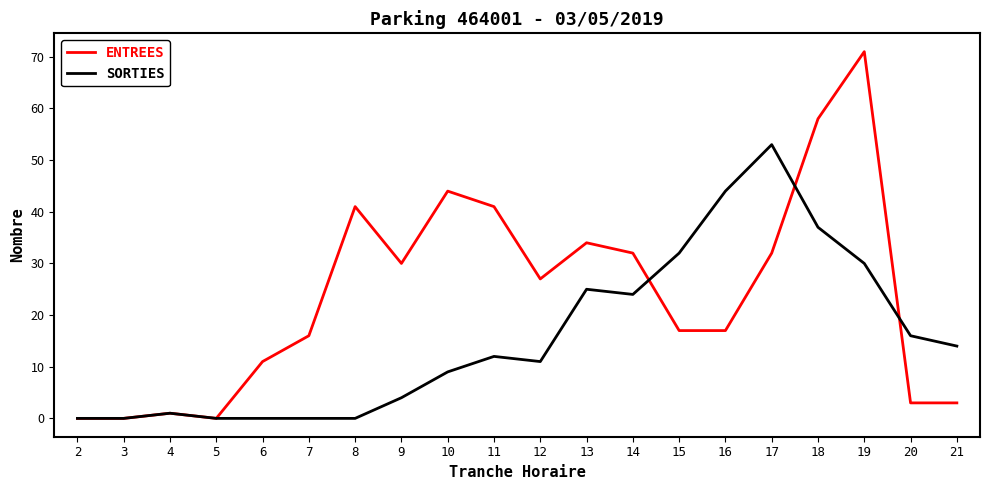

Where is ENTREES nearest to the value 35?

13